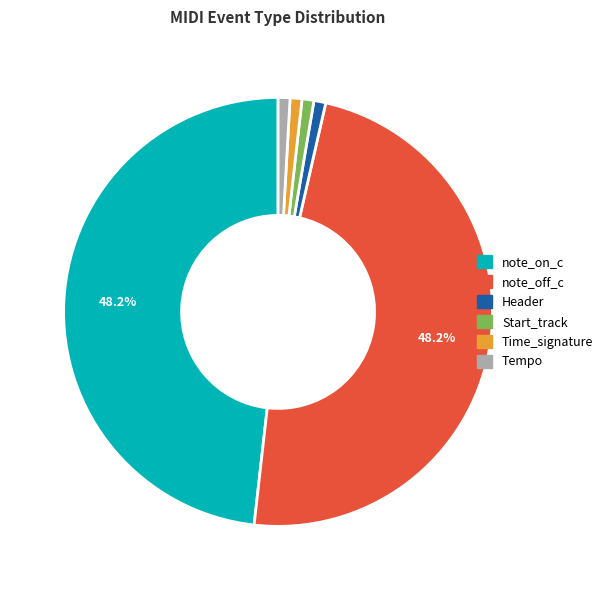

Between note_off_c and Tempo, which is larger?

note_off_c